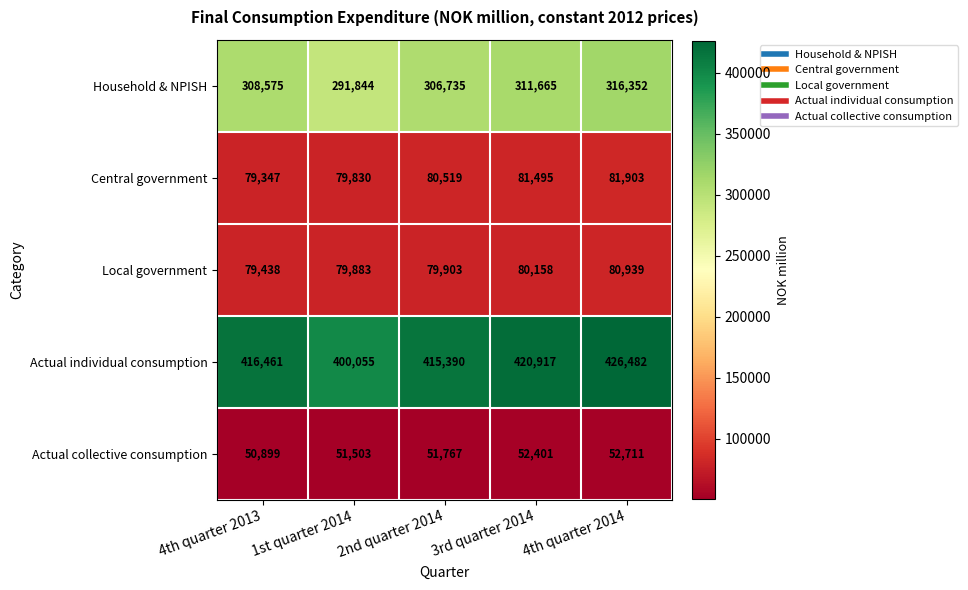

What is the minimum value shown in the chart?

50899